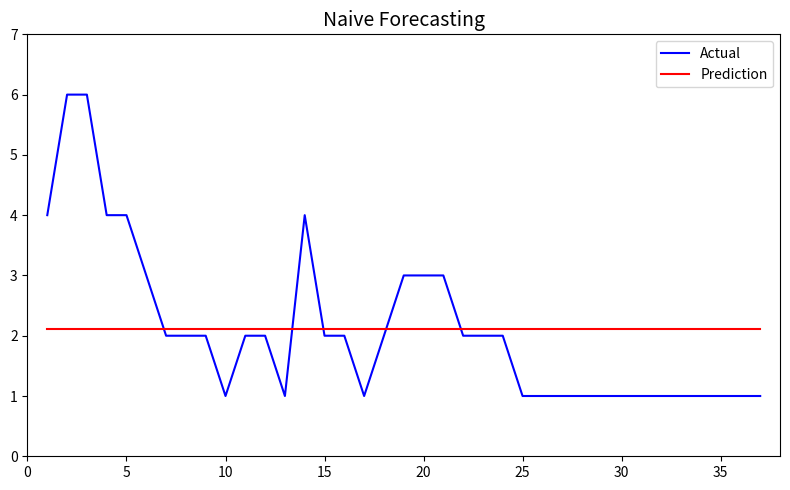

What is the sum of all Prediction values?

76.0